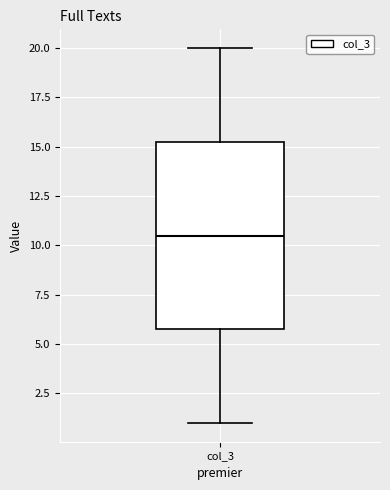

Read this box plot against the y-axis: the position of the median line, the range covered by the box, and the ends of both whiskers. The values are not printed on the chart, so give them approximately, as read against the axis.

median 10.5, box 6.0 to 15.5, whiskers 1.0 to 20.0